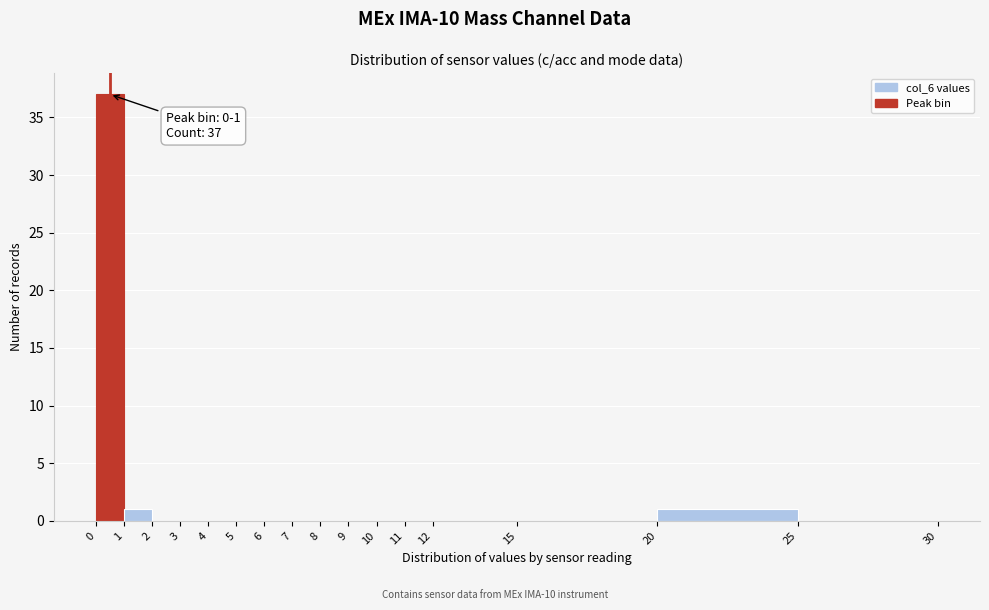

Which range on the x-axis has the tallest bar?

0 to 1